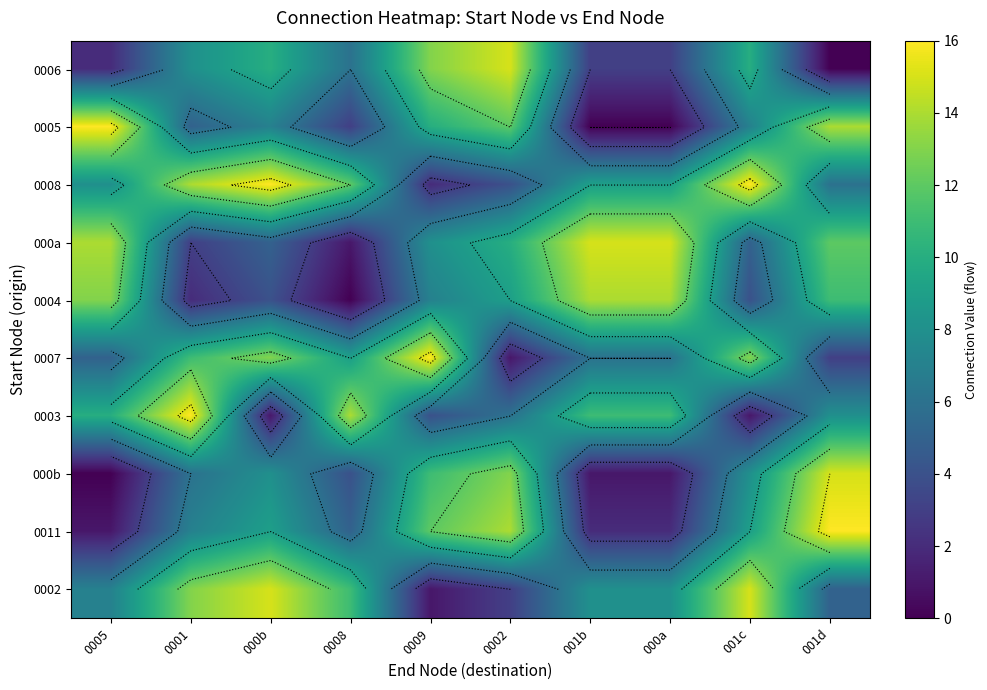

Rank the series by their maximum value, from lowest to highest.

0004, 0006, 000a, 000b, 0002, 0005, 0008, 0007, 0003, 0011